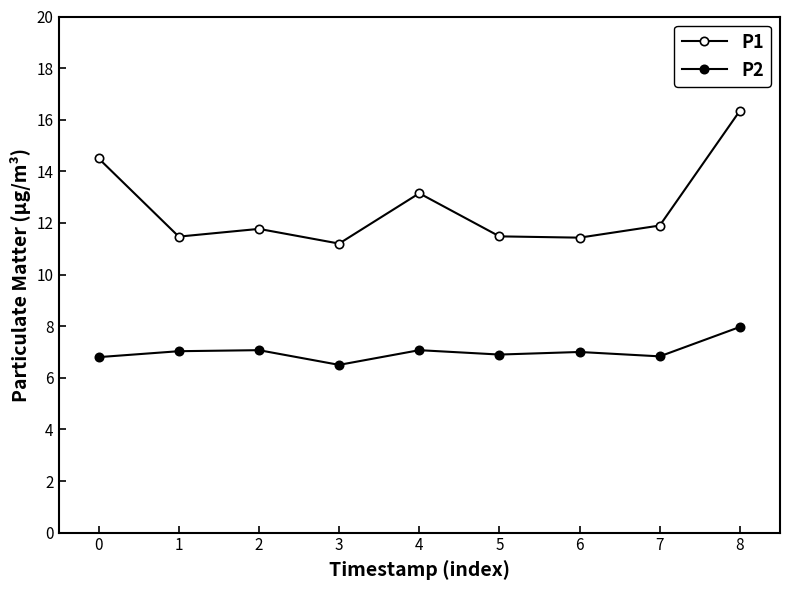

Where is P1 nearest to the value 13?

4